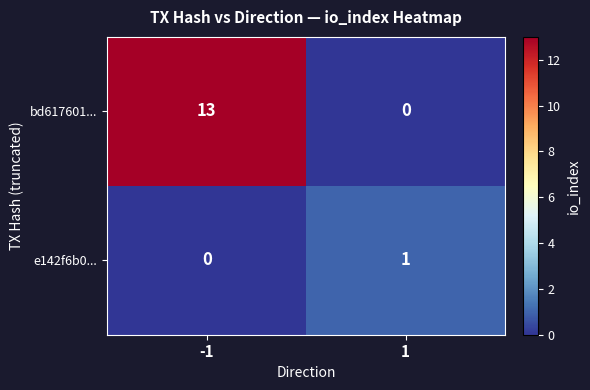

List the series in order of their overall mean, lowest first.

e142f6b0..., bd617601...